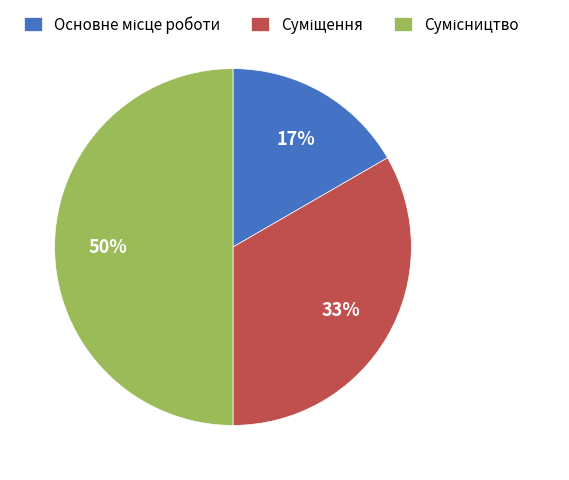

To the nearest percent, what is the average slice percentage?

33%